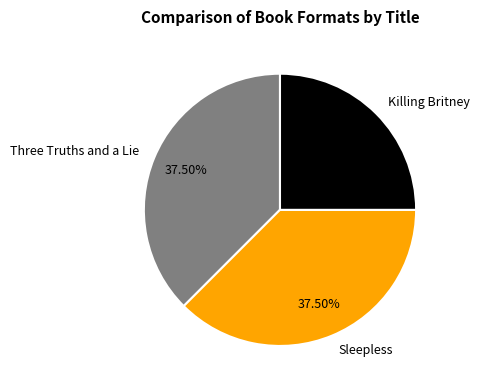

What is the total percentage of Sleepless and Killing Britney?

62.5%